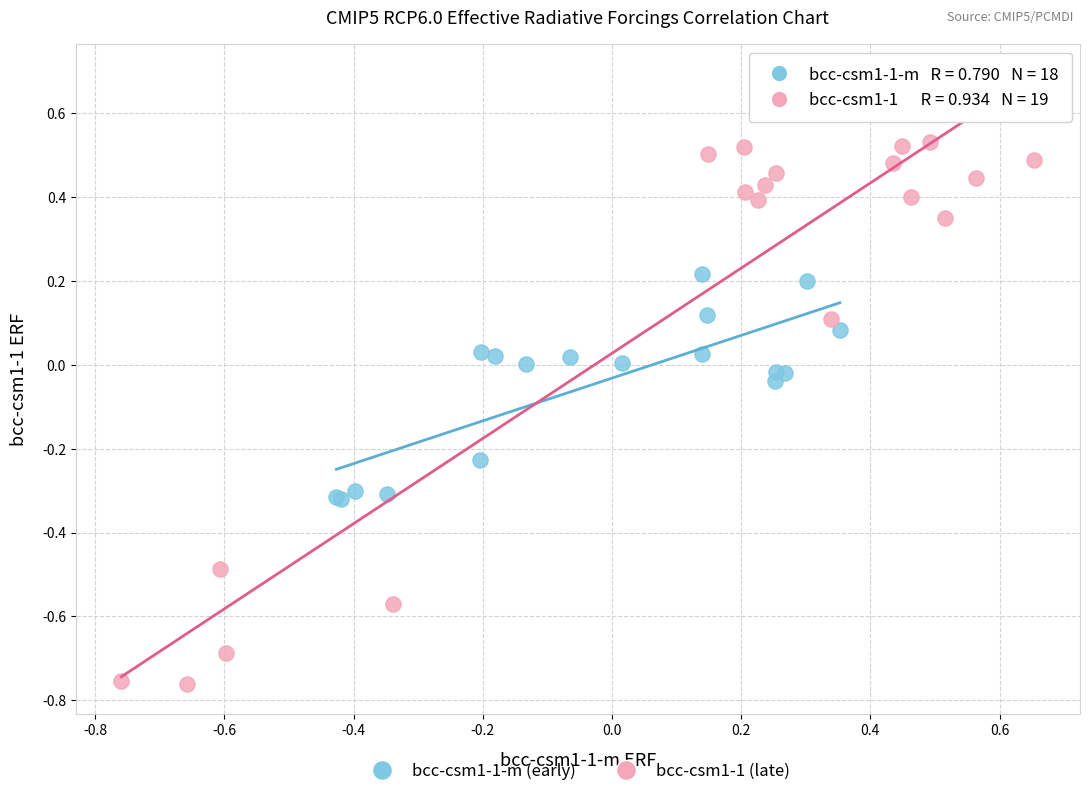

Which series reaches the maximum Y coordinate?

bcc-csm1-1 (late)